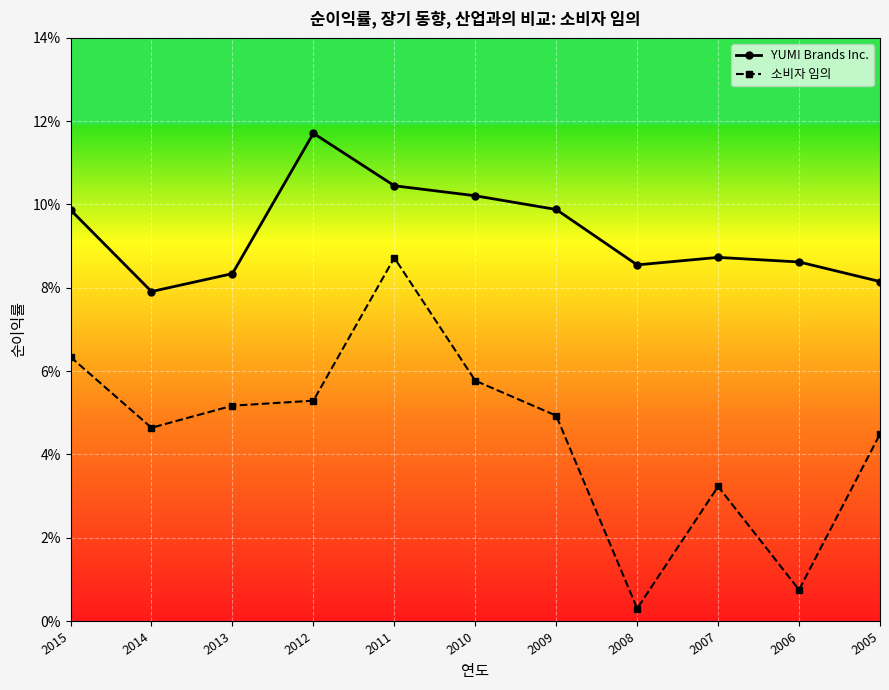

What is the average value of the YUM! Brands Inc. series?

0.1